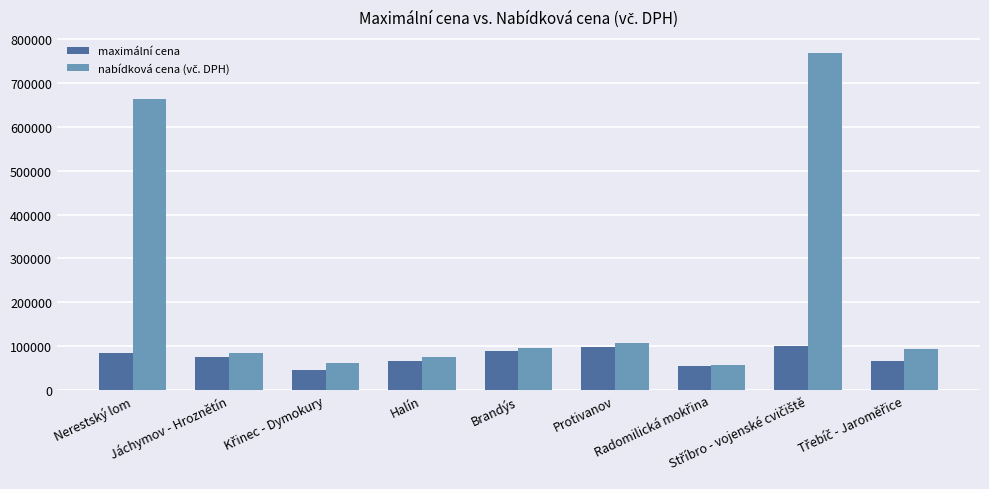

What is the difference between the second highest and minimum values in the maximální cena series?

51669